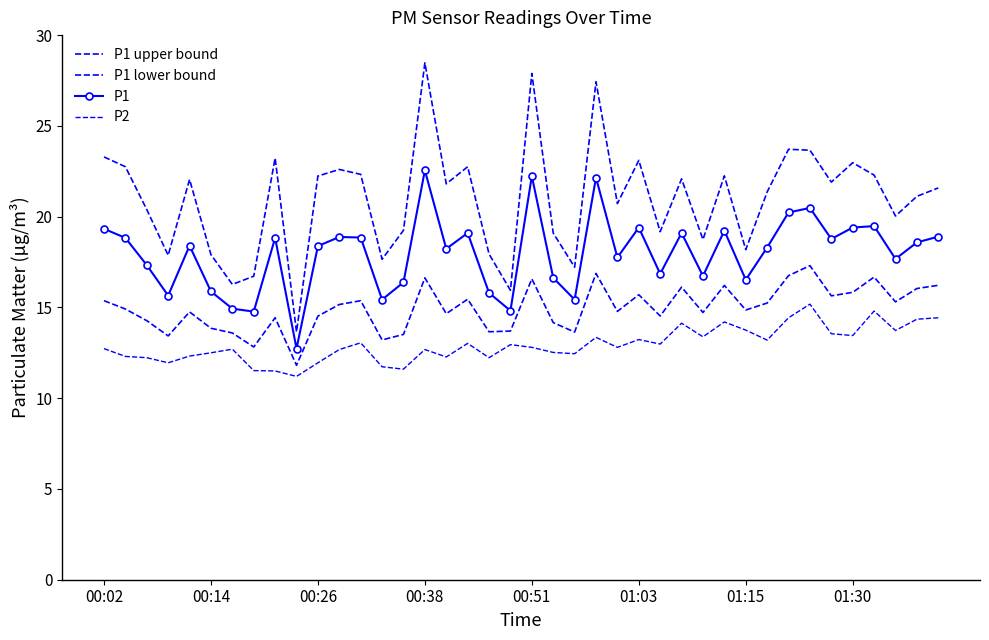

Which series has the largest total across all categories?

P1 upper bound